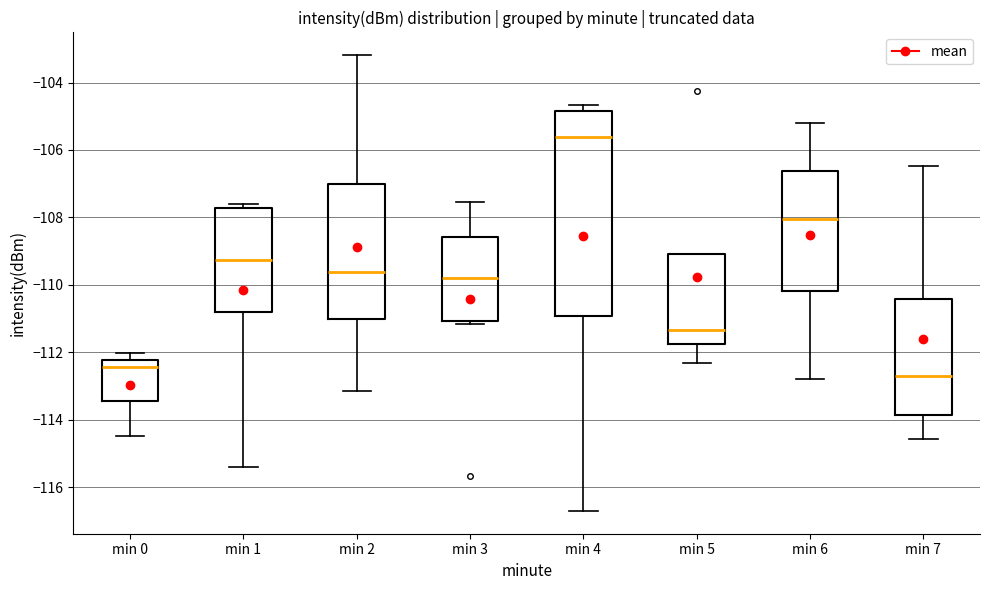

Reading left to right, transcribe this box plot: for each box, give where its median line is, the range the box spans, and where its two whiskers end, as read against the y-axis. The values are not printed on the chart, so give them approximately, as read against the axis.

min 0: median -112.4, box -113.4 to -112.2, whiskers -114.4 to -112.0
min 1: median -109.2, box -110.8 to -107.8, whiskers -115.4 to -107.6
min 2: median -109.6, box -111.0 to -107.0, whiskers -113.2 to -103.2
min 3: median -109.8, box -111.0 to -108.6, whiskers -111.2 to -107.6
min 4: median -105.6, box -111.0 to -104.8, whiskers -116.6 to -104.6
min 5: median -111.4, box -111.8 to -109.0, whiskers -112.4 to -109.0
min 6: median -108.0, box -110.2 to -106.6, whiskers -112.8 to -105.2
min 7: median -112.6, box -113.8 to -110.4, whiskers -114.6 to -106.4